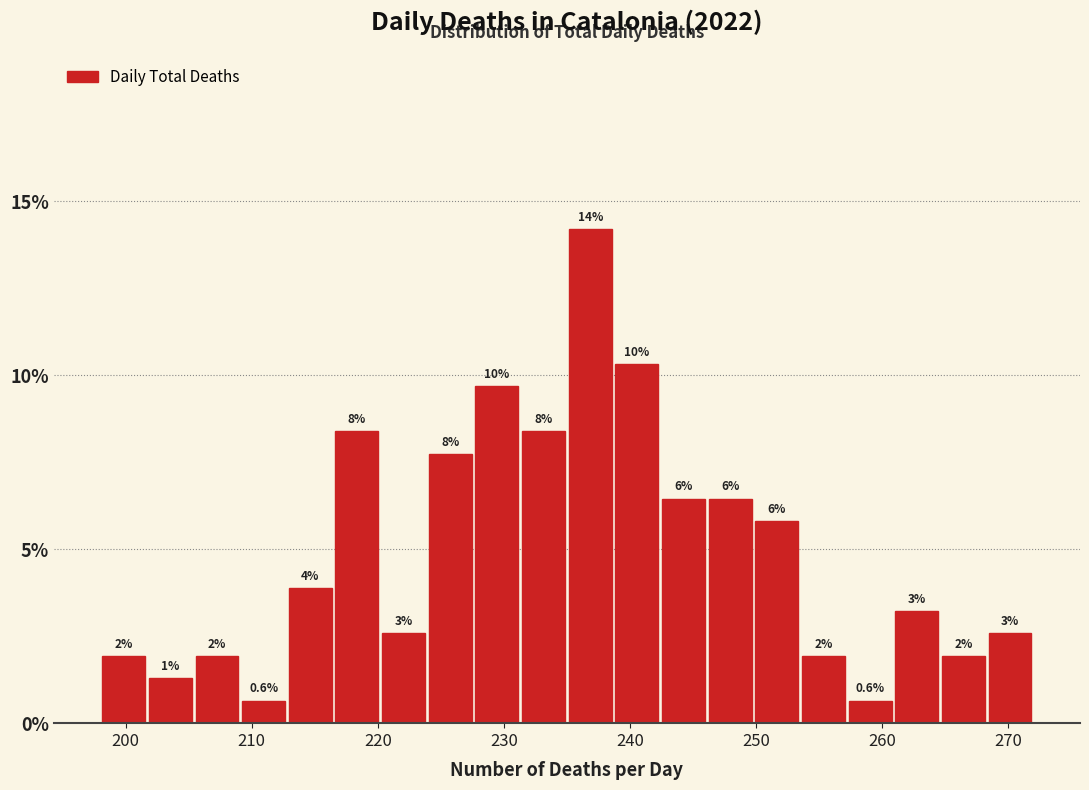

Read against the x-axis, roughly where is the centre of the tallest bar?

237